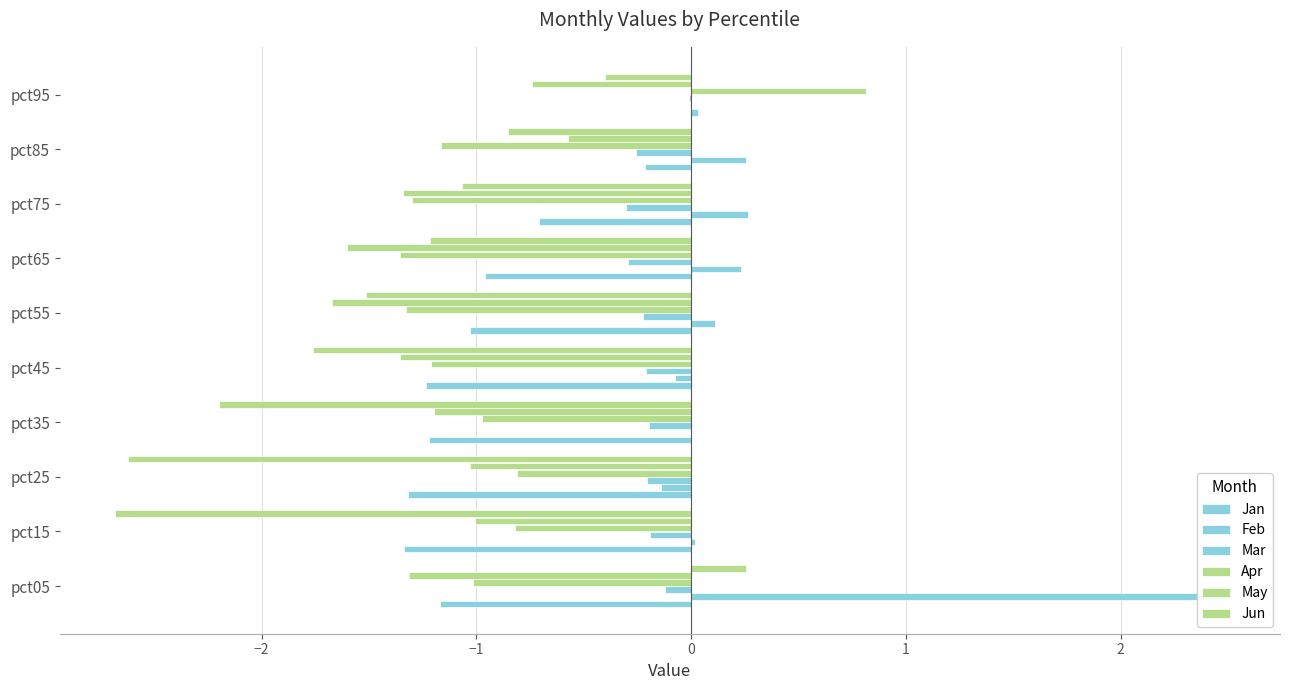

What is the value of the Jun bar at the 3rd from the left?

-2.6